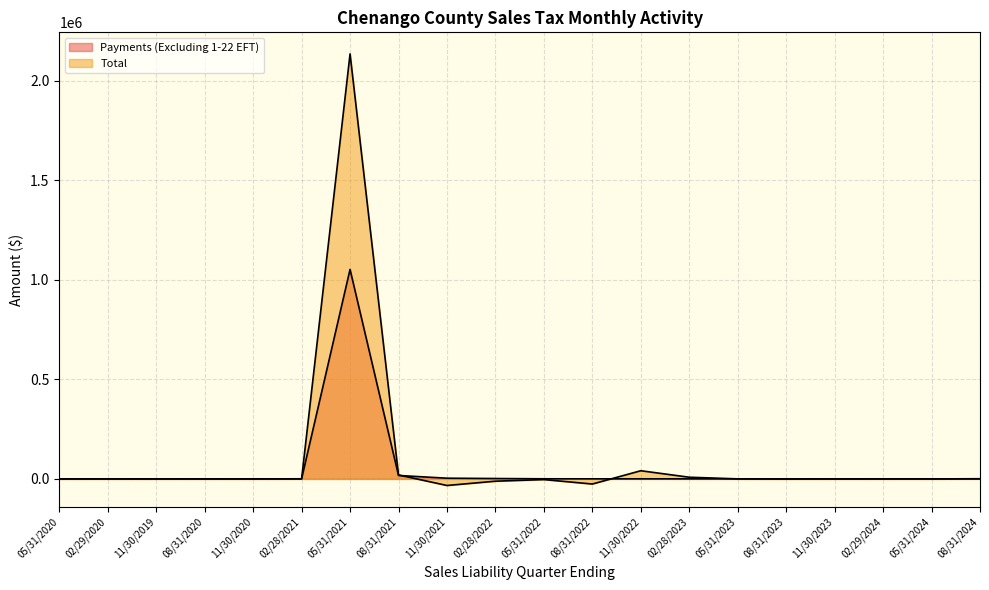

True or false: Total has more than 1 points higher than both neighbors.

True